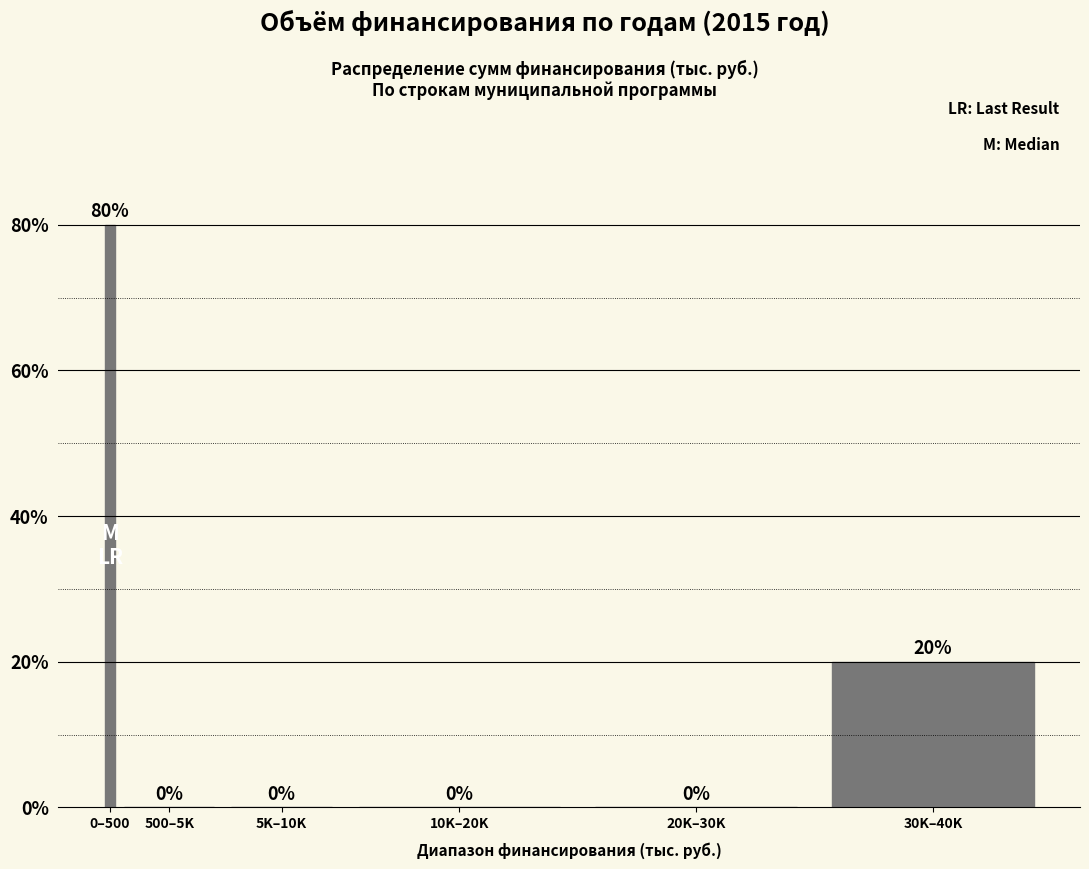

Reading left to right, extract all data points from this chart.

0–500=80	500–5K=0	5K–10K=0	10K–20K=0	20K–30K=0	30K–40K=20